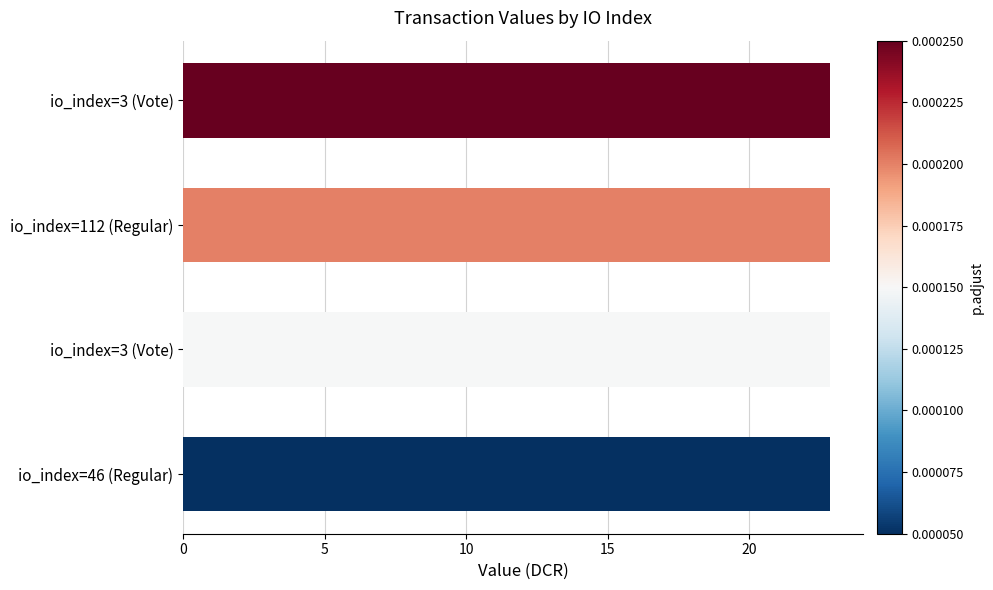

How many series are shown in this chart?

1